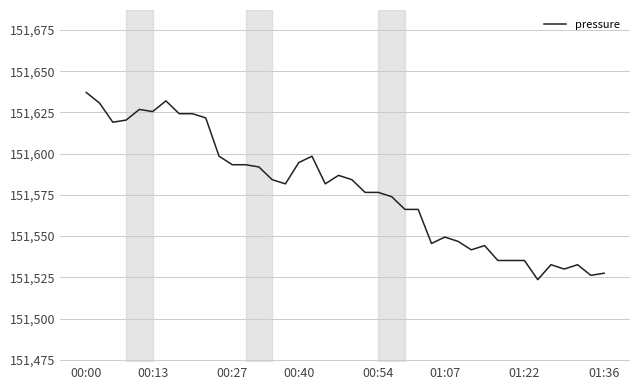

What is the difference between the maximum and minimum values?

113.5